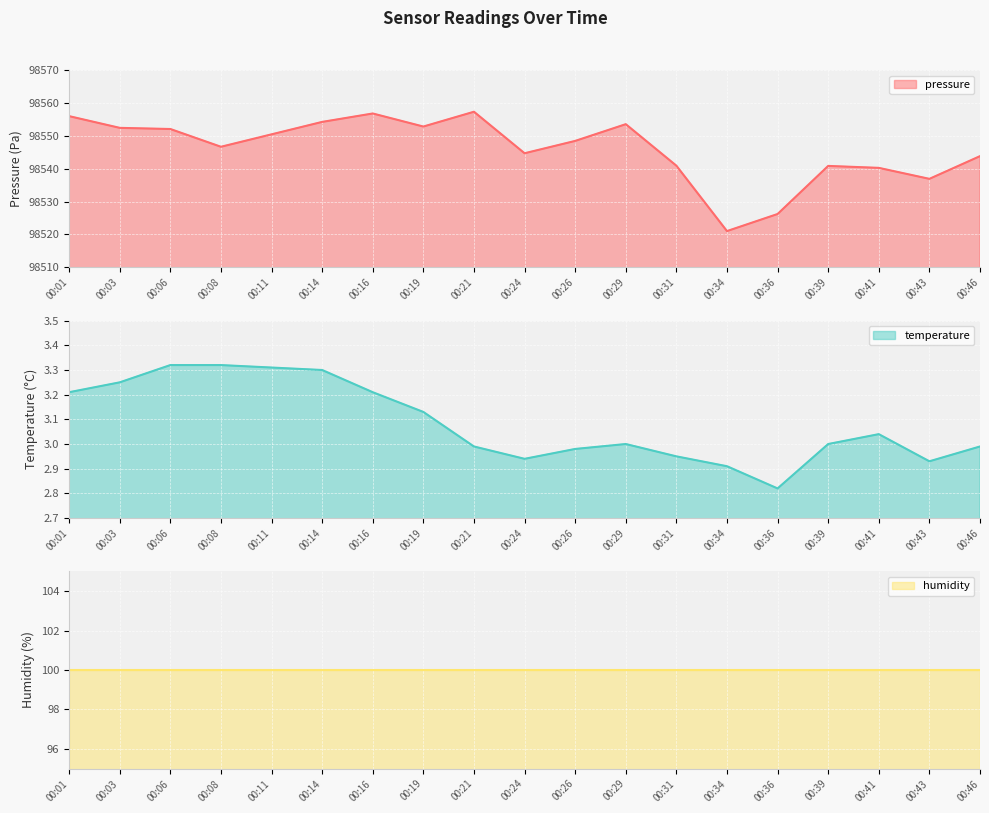

At which label does pressure first exceed 98548?

00:01